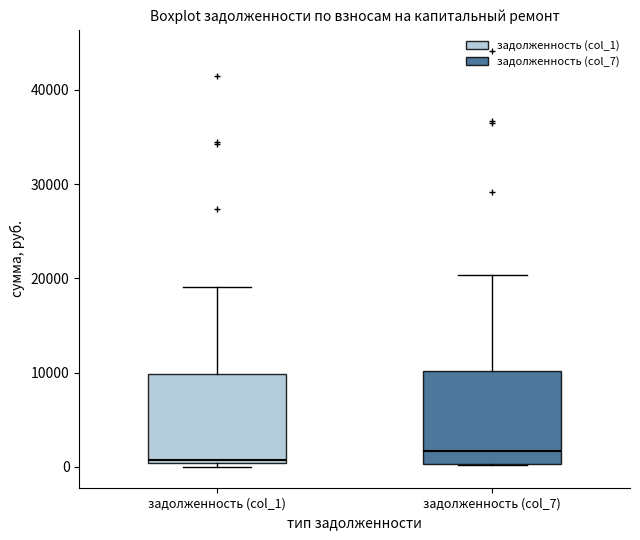

Reading left to right, read every box against the y-axis: the position of its median line, the range the box covers, and the ends of its whiskers. The values are not printed on the chart, so give them approximately, as read against the axis.

задолженность (col_1): median 1000, box 0 to 10000, whiskers 0 (just below the box's lower edge) to 19000
задолженность (col_7): median 2000, box 0 to 10000, whiskers 0 to 20000